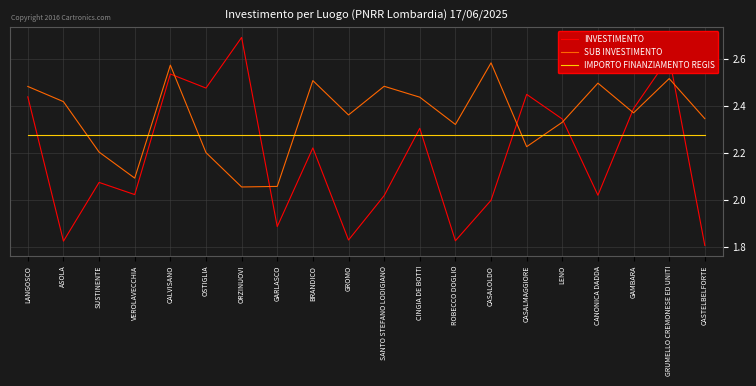

List the series in order of their peak value, highest first.

INVESTIMENTO, SUB INVESTIMENTO, IMPORTO FINANZIAMENTO REGIS